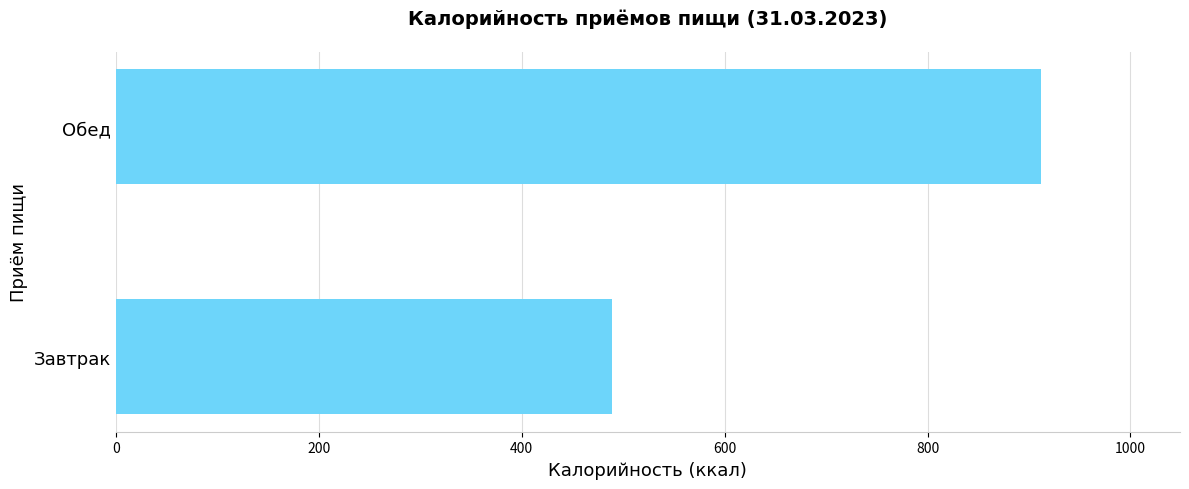

Which label corresponds to the largest value in the chart?

Обед